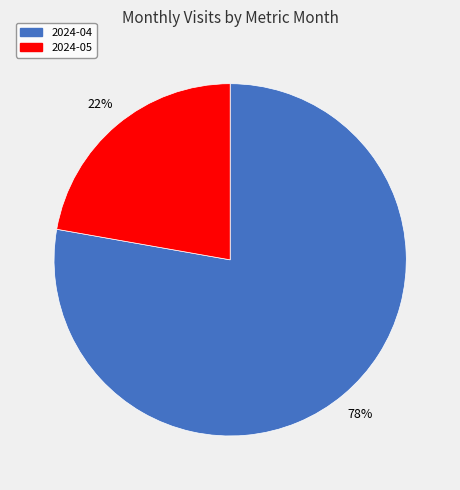

Combined, do 2024-04 and 2024-05 account for over 50%?

Yes